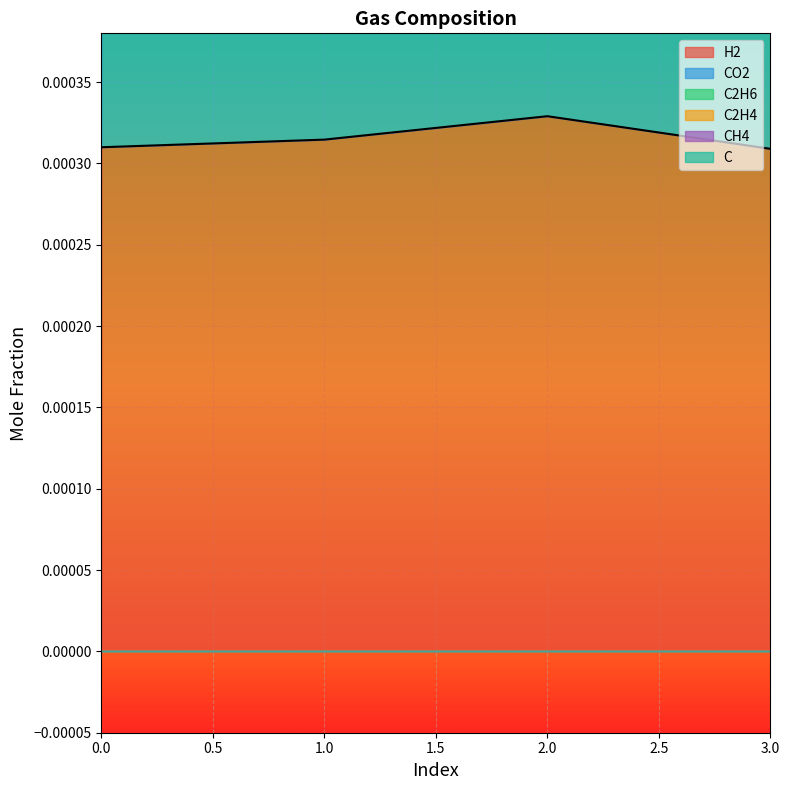

True or false: C2H6 and CH4 intersect in this chart.

False